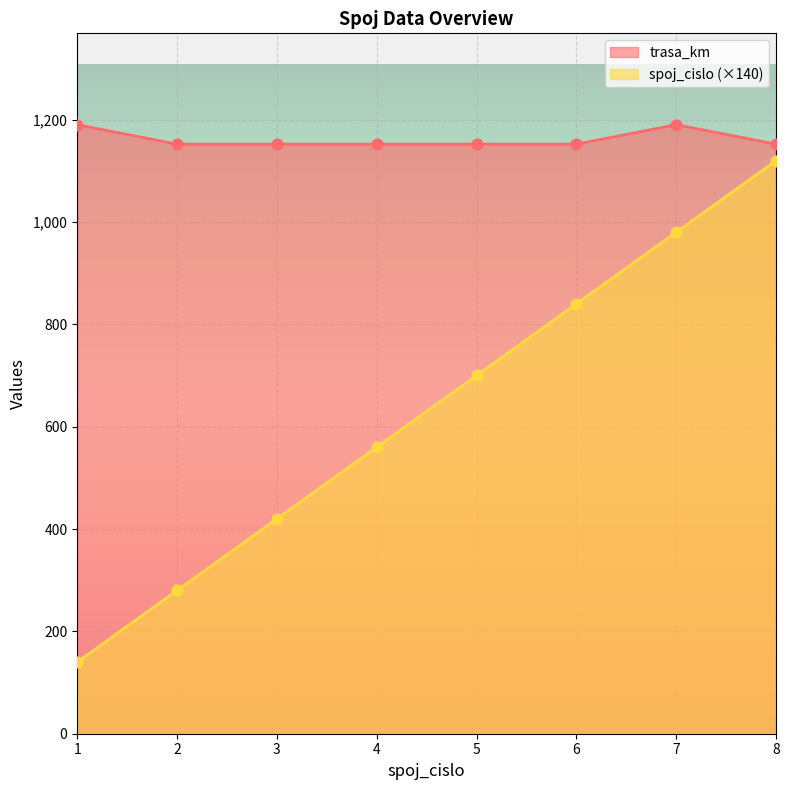

Which series contains the lowest Y value?

spoj_cislo